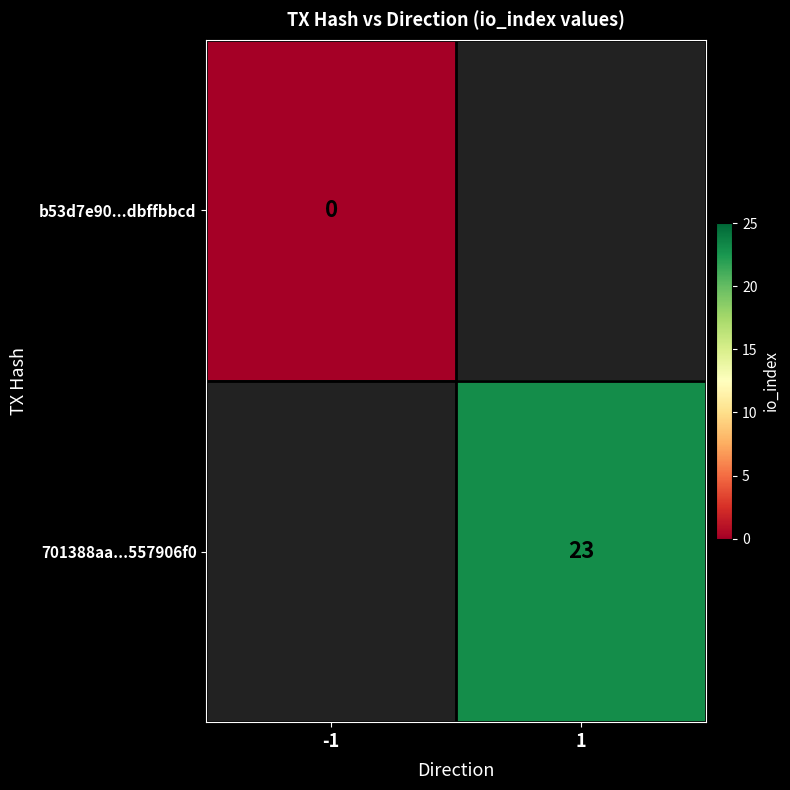

The value of 701388aa...557906f0 at 1 is 23. True or false?

True